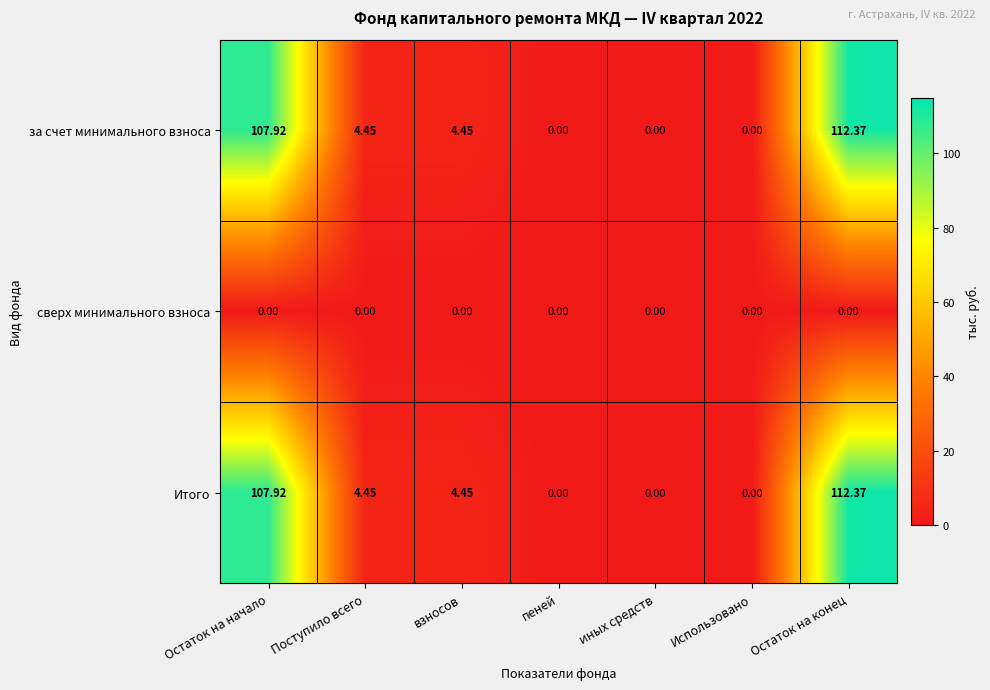

Is the value of за счет минимального взноса at взносов greater than the value of сверх минимального взноса at Использовано?

Yes